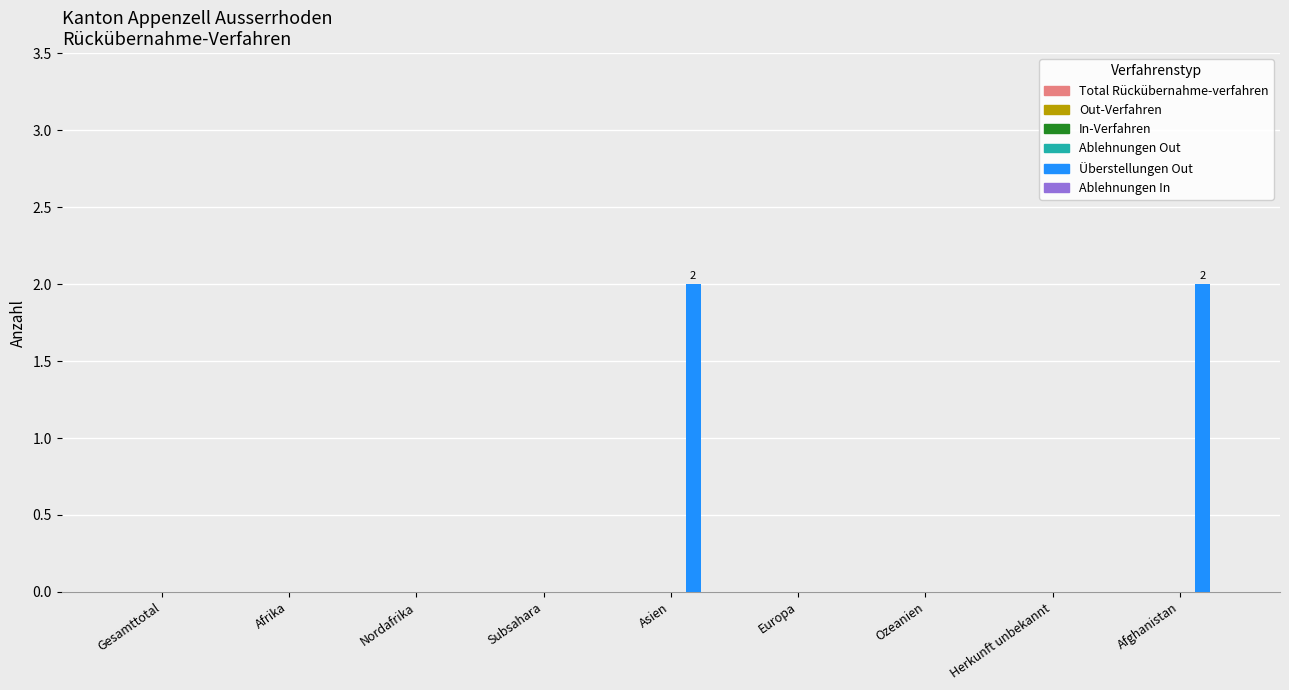

What is the sum of all values?

4